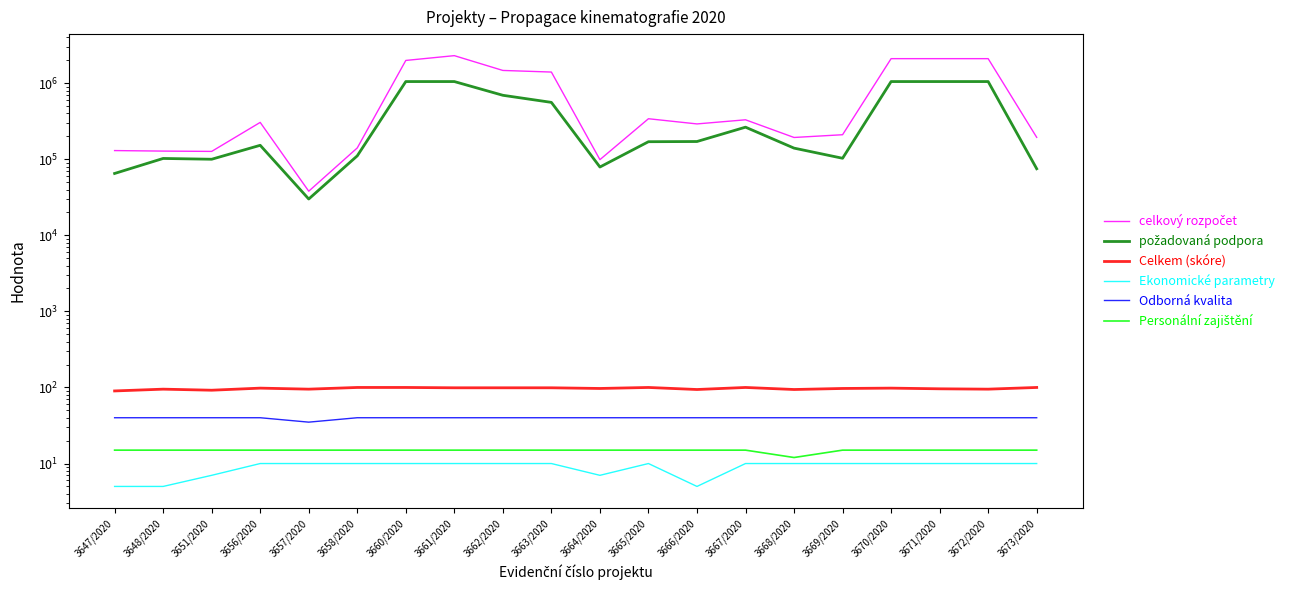

How many lines are shown in the chart?

6